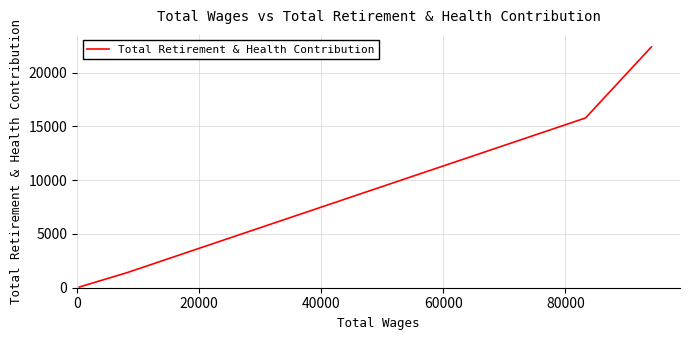

What is the maximum value shown in the chart?

22389